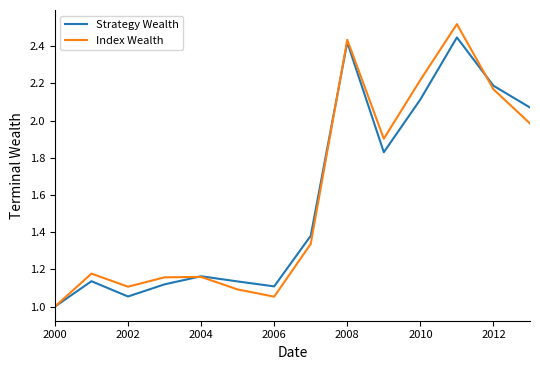

Which series has the largest range (max minus min)?

Index Wealth